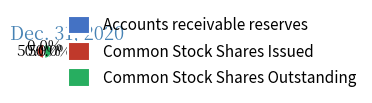

What percentage is the Common Stock Shares Issued slice, to the nearest percent?

50%